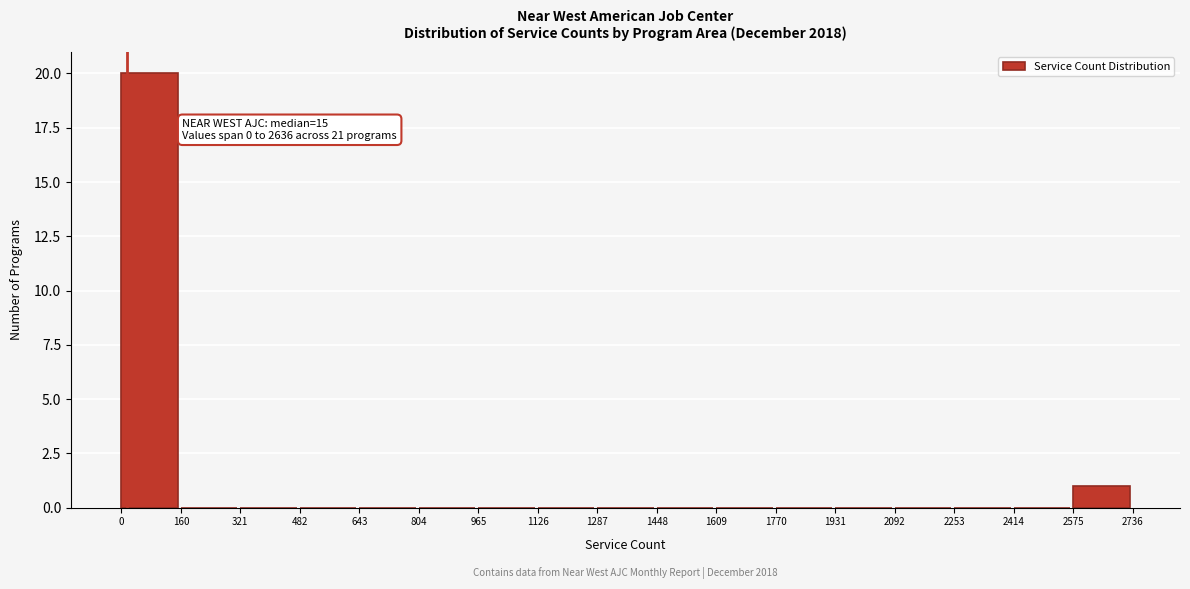

Which range on the x-axis has the tallest bar?

0 to 160